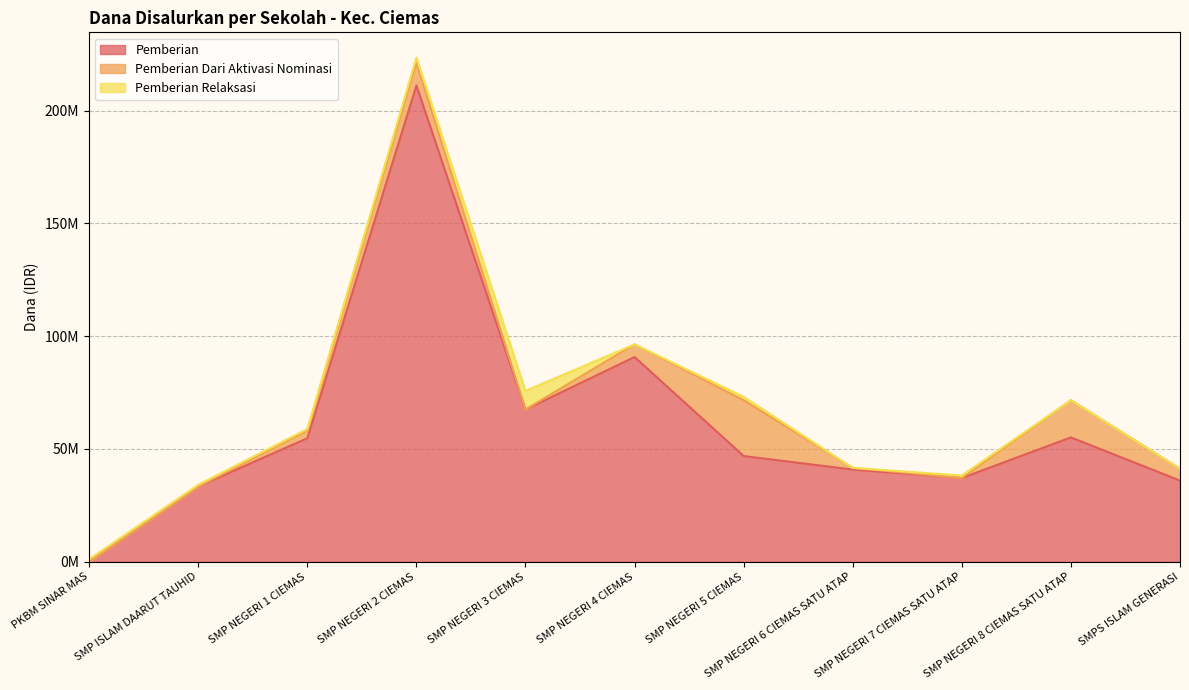

Reading right to left, transcribe all the data shown in this chart.

Pemberian: 36000000	55125000	37125000	40875000	46875000	90750000	67500000	211125000	54750000	33375000	0
Pemberian Dari Aktivasi Nominasi: 5250000	16500000	0	750000	24750000	5625000	0	10125000	3375000	0	0
Pemberian Relaksasi: 0	0	1125000	0	1500000	0	8250000	2250000	750000	750000	1125000